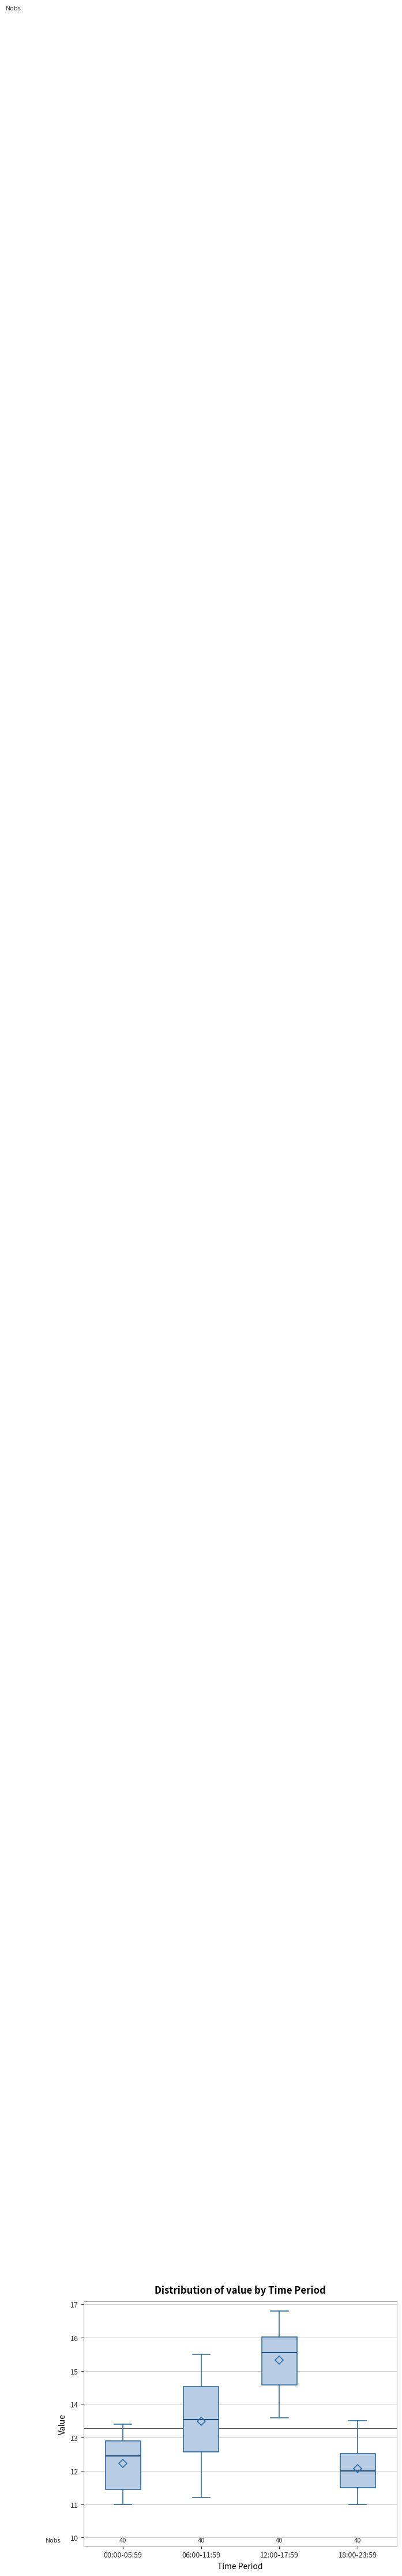

Reading left to right, transcribe this box plot: for each box, give where its median line is, the range the box spans, and where its two whiskers end, as read against the y-axis. The values are not printed on the chart, so give them approximately, as read against the axis.

00:00-05:59: median 12.5, box 11.5 to 12.9, whiskers 11.0 to 13.4
06:00-11:59: median 13.6, box 12.6 to 14.5, whiskers 11.2 to 15.5
12:00-17:59: median 15.6, box 14.6 to 16.0, whiskers 13.6 to 16.8
18:00-23:59: median 12.0, box 11.5 to 12.5, whiskers 11.0 to 13.5